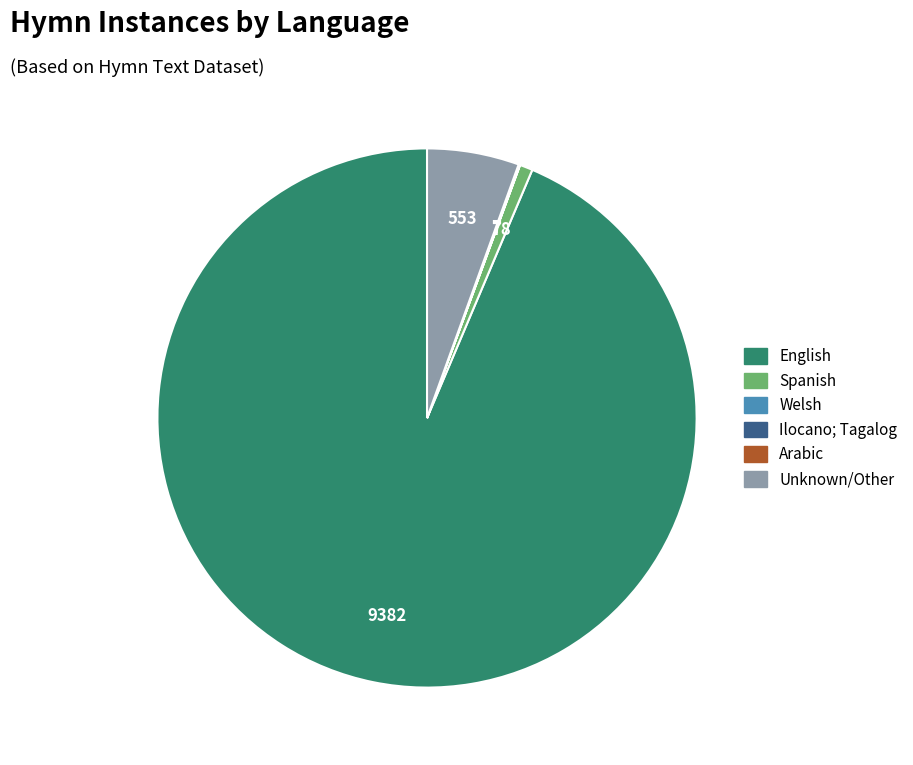

Is there a majority slice in this chart?

Yes